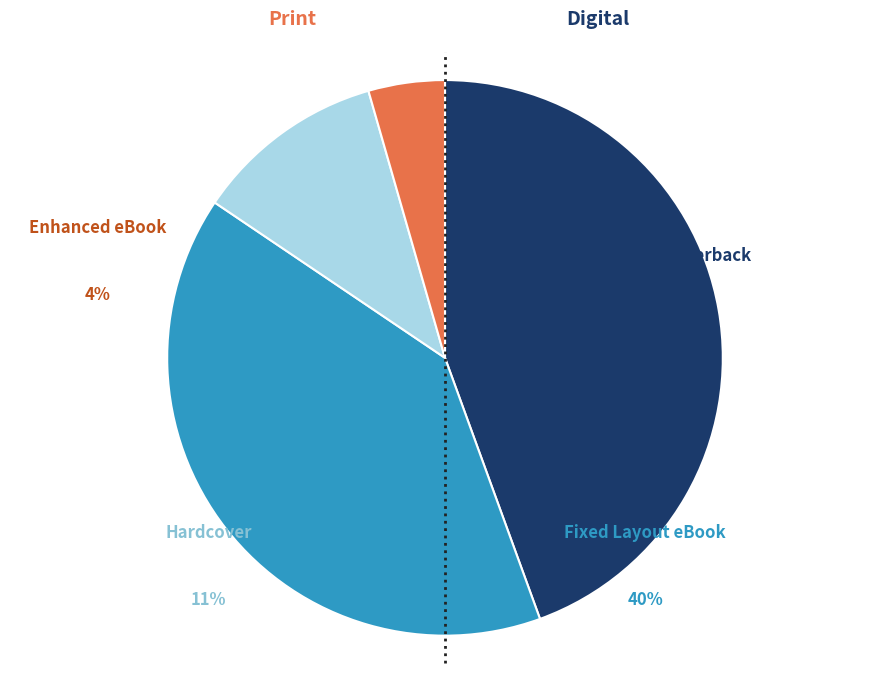

Which has a higher value, Hardcover or Fixed Layout eBook?

Fixed Layout eBook